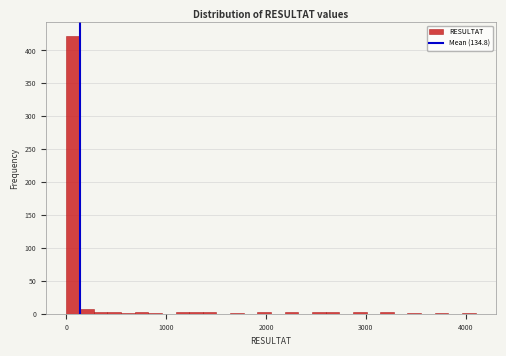

Read against the x-axis, roughly where is the centre of the tallest bar?

100